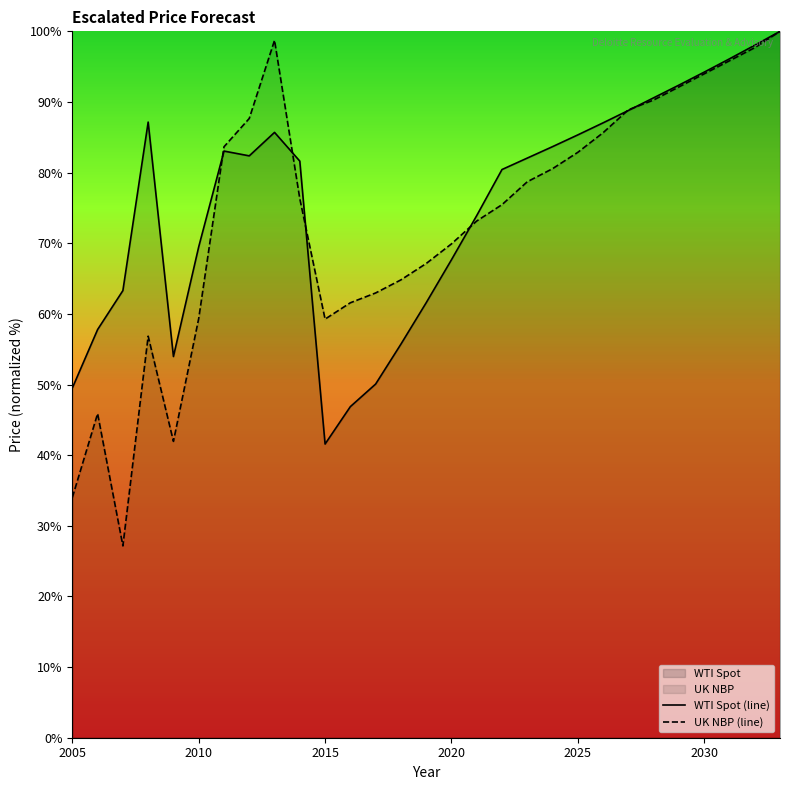

How many lines are shown in the chart?

2